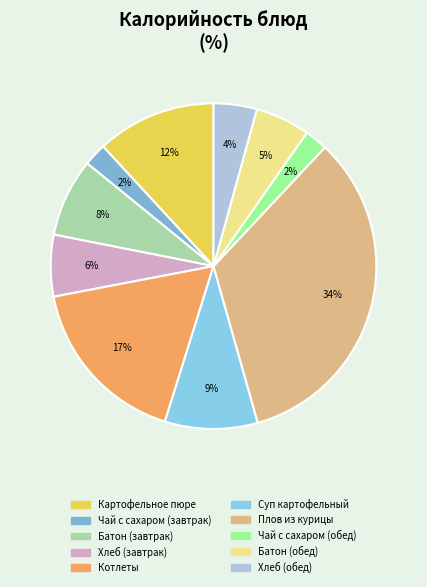

Between Хлеб (завтрак) and Котлеты, which is larger?

Котлеты